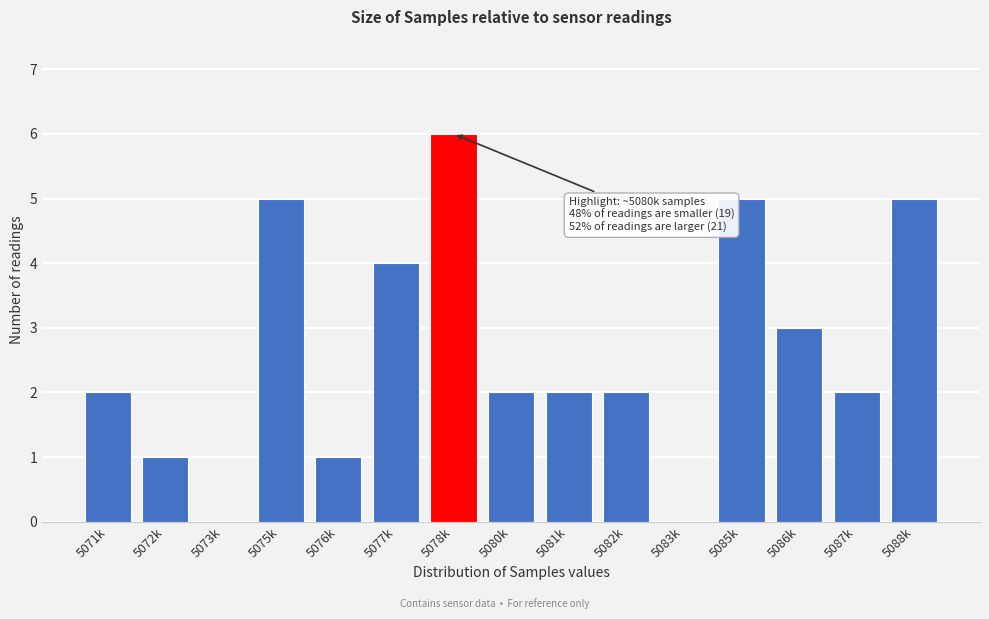

Reading left to right, what are all the values shown in this chart?

5071k=2	5072k=1	5073k=0	5075k=5	5076k=1	5077k=4	5078k=6	5080k=2	5081k=2	5082k=2	5083k=0	5085k=5	5086k=3	5087k=2	5088k=5